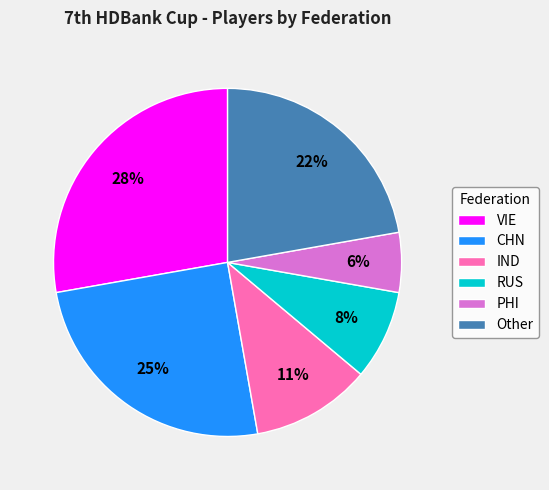

Is the sum of VIE and PHI greater than half?

No